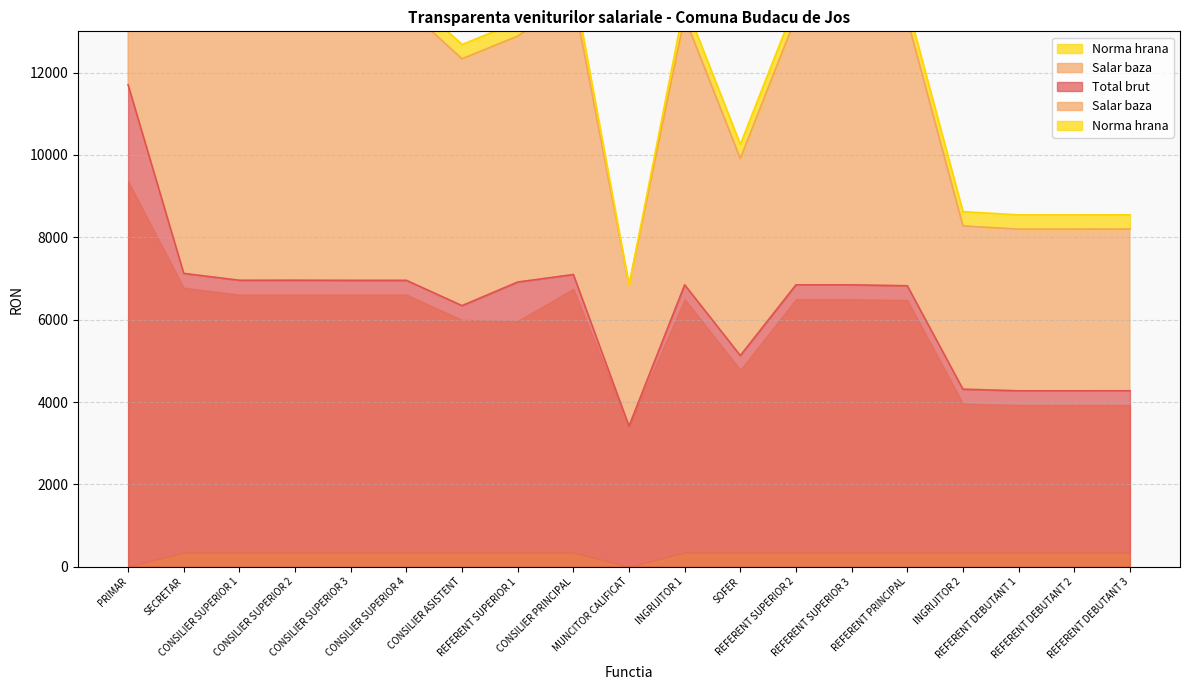

True or false: Salar baza has more than 0 points higher than both neighbors.

True